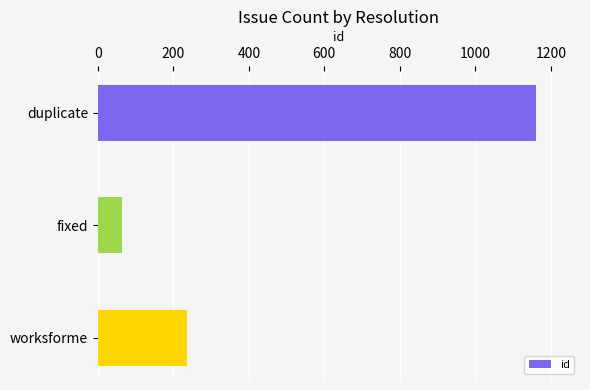

What is the sum of all values?

1463